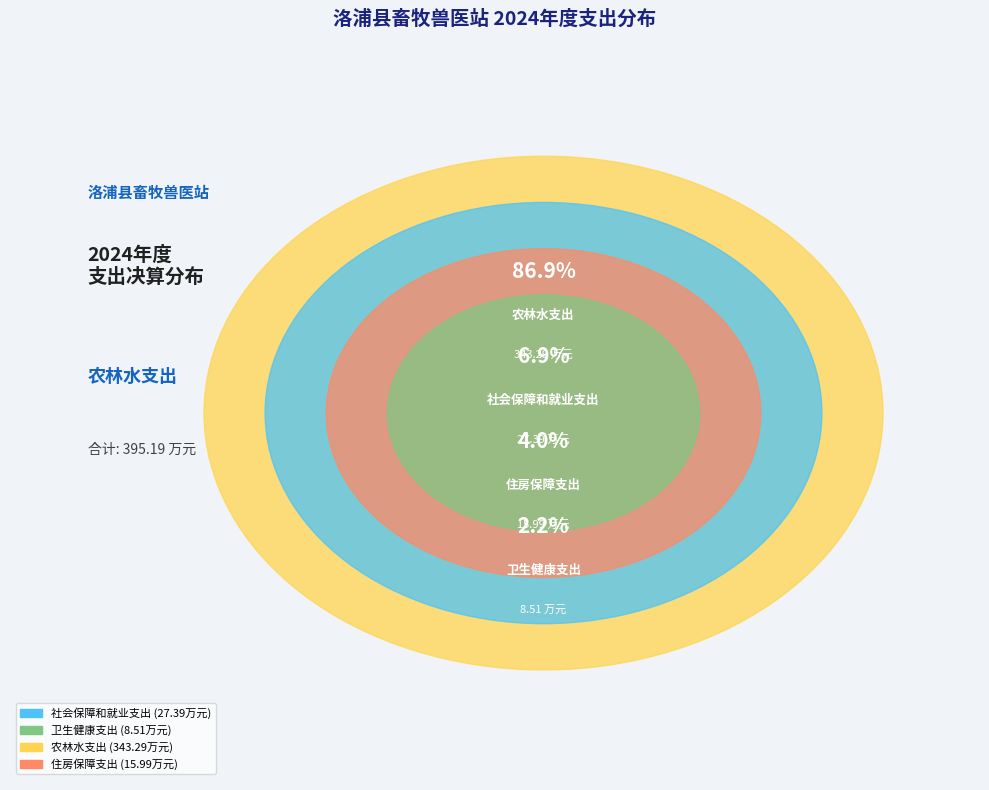

What is the ratio of the value at 农林水支出 to the value at 住房保障支出?

21.5